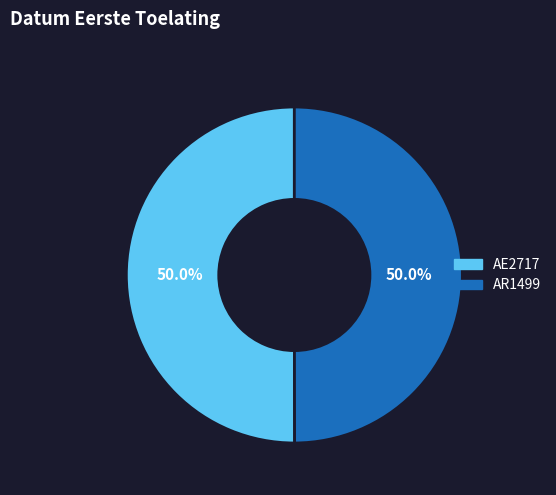

What is the total percentage of AR1499 and AE2717?

100.0%